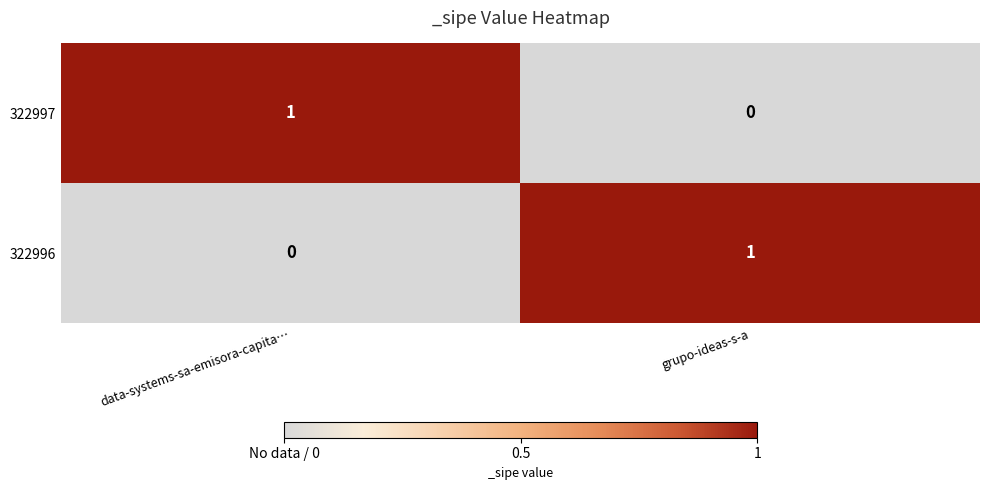

Is it true that 322997 equals 1 at data-systems-sa-emisora-capita…?

True